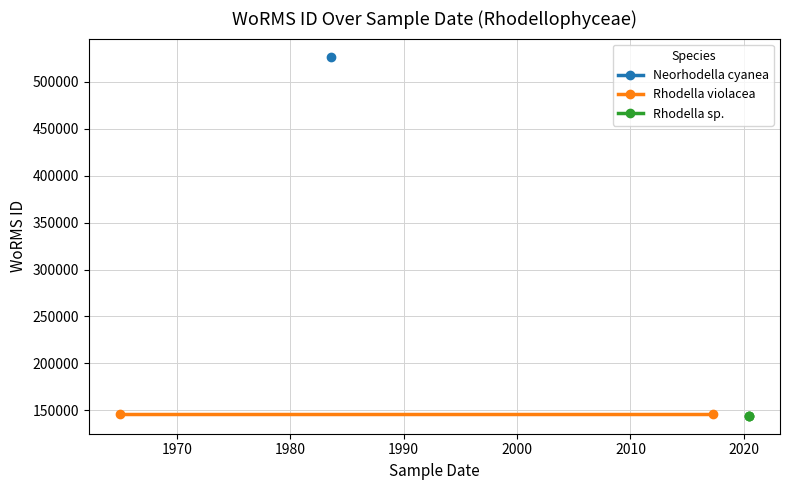

Which category has the highest value across all series?

1983-08-01